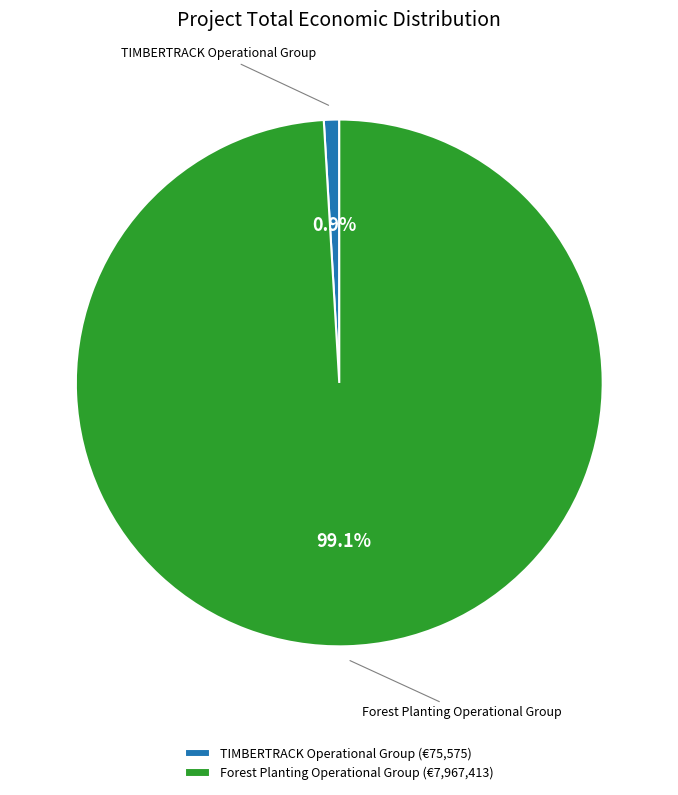

What is the ratio of the value at Forest Planting Operational Group to the value at TIMBERTRACK Operational Group?

105.4